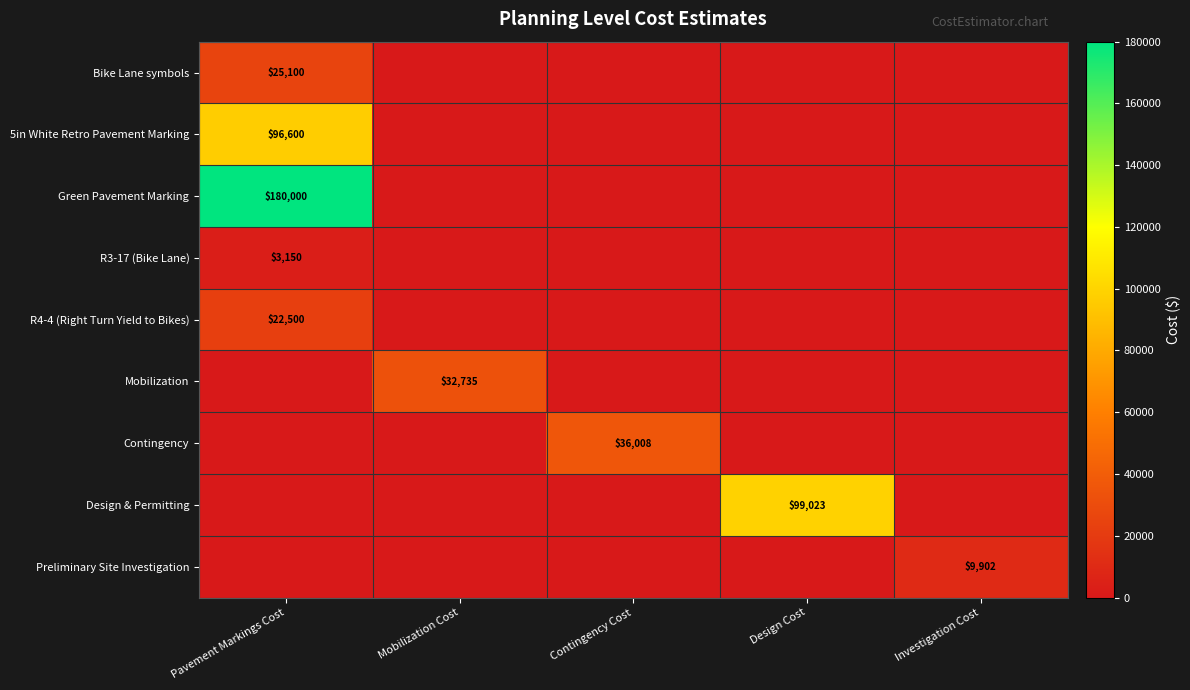

What is the difference between the highest and lowest values at Mobilization Cost?

32735.0